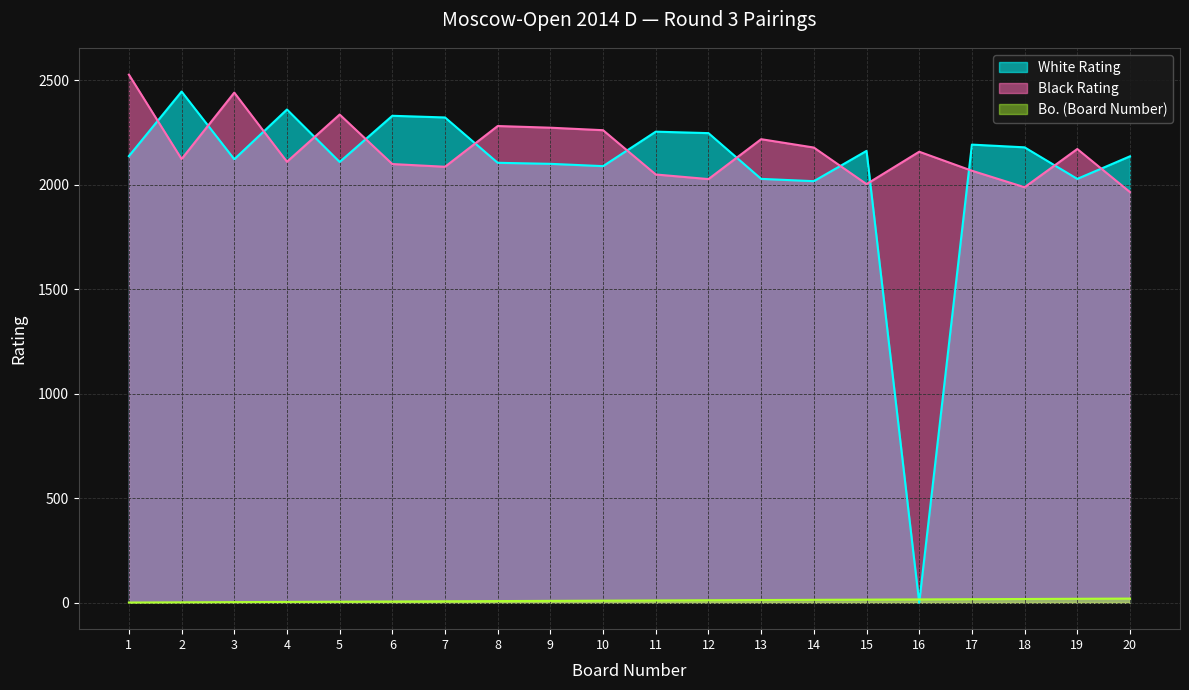

How many values in the Bo. (Board Number) series exceed 11?

9